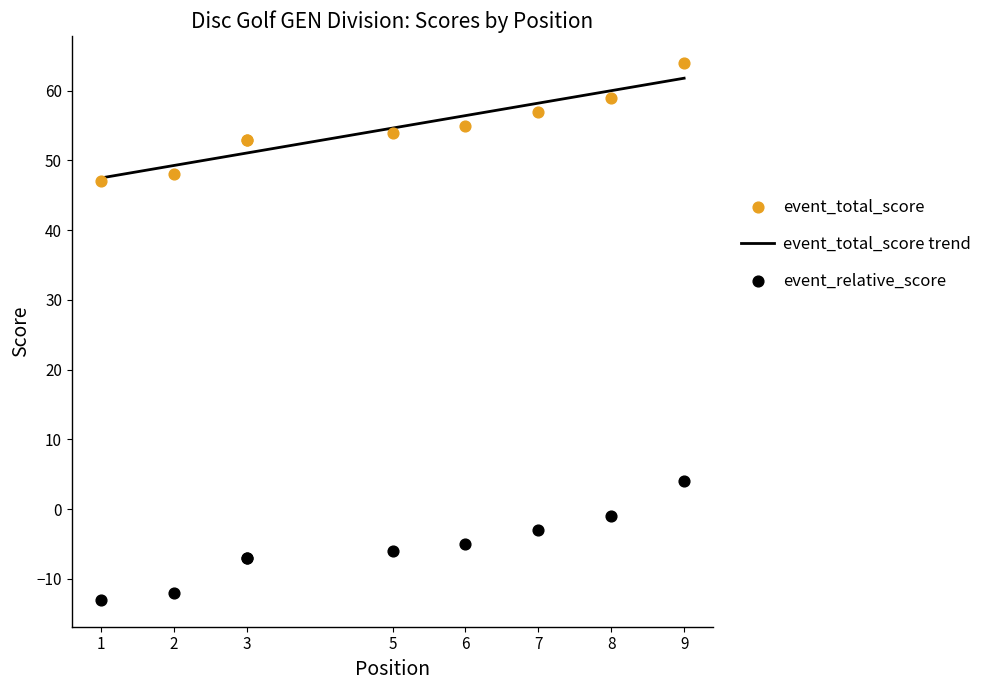

What is the highest value of the event_total_score trend series?

61.8